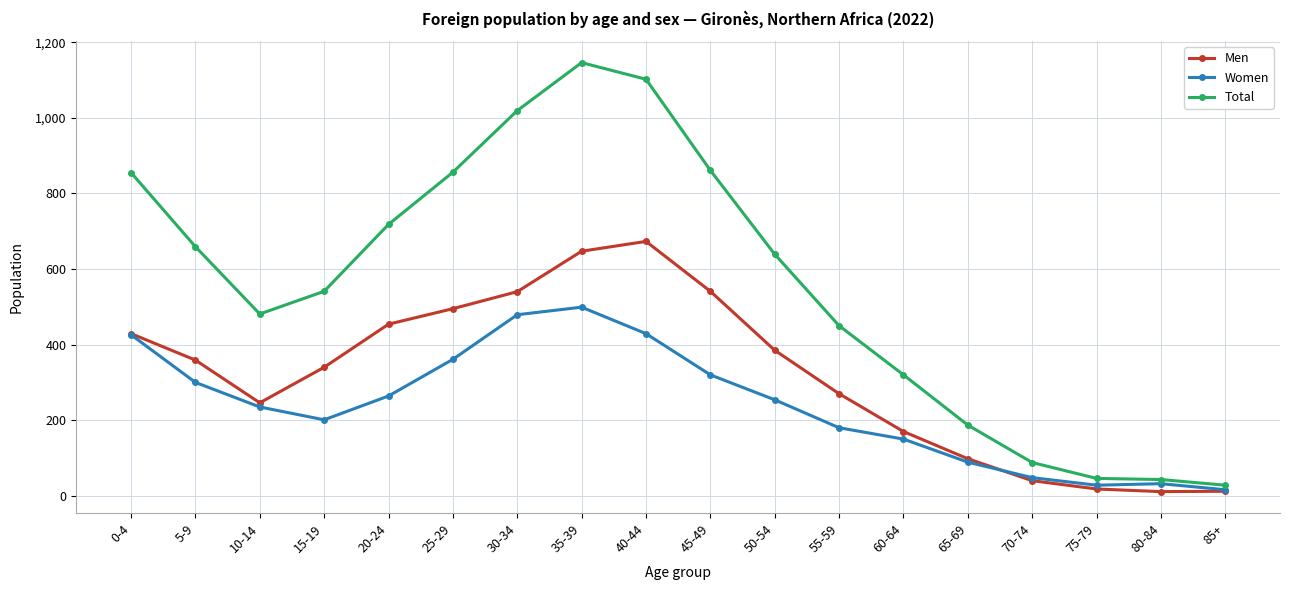

The Women series shows 336 at 10-14. True or false?

False